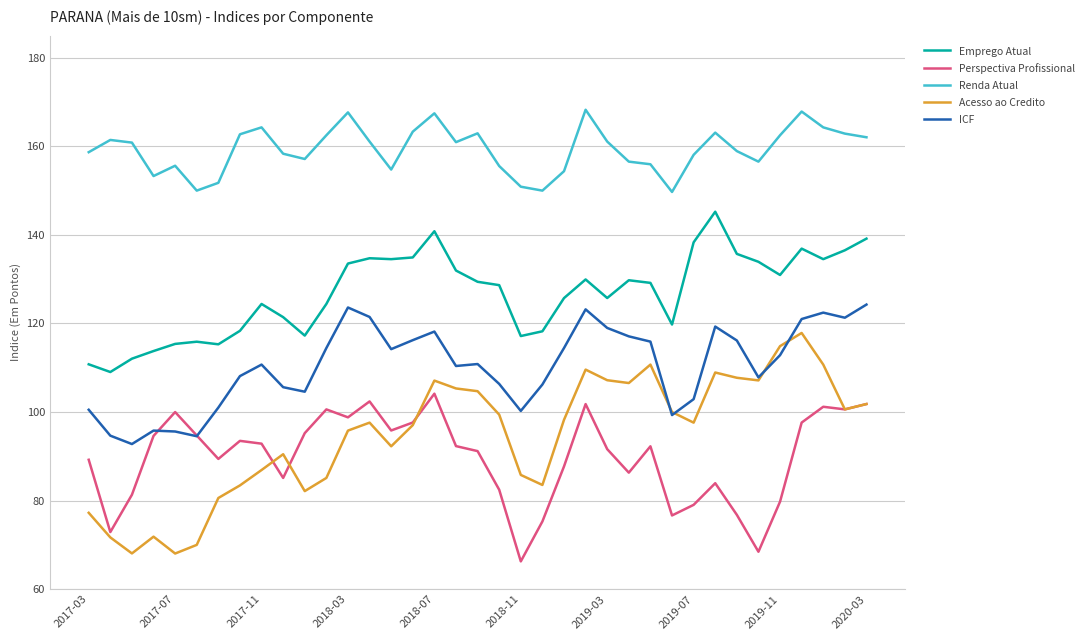

Which series has the largest range (max minus min)?

Acesso ao Credito